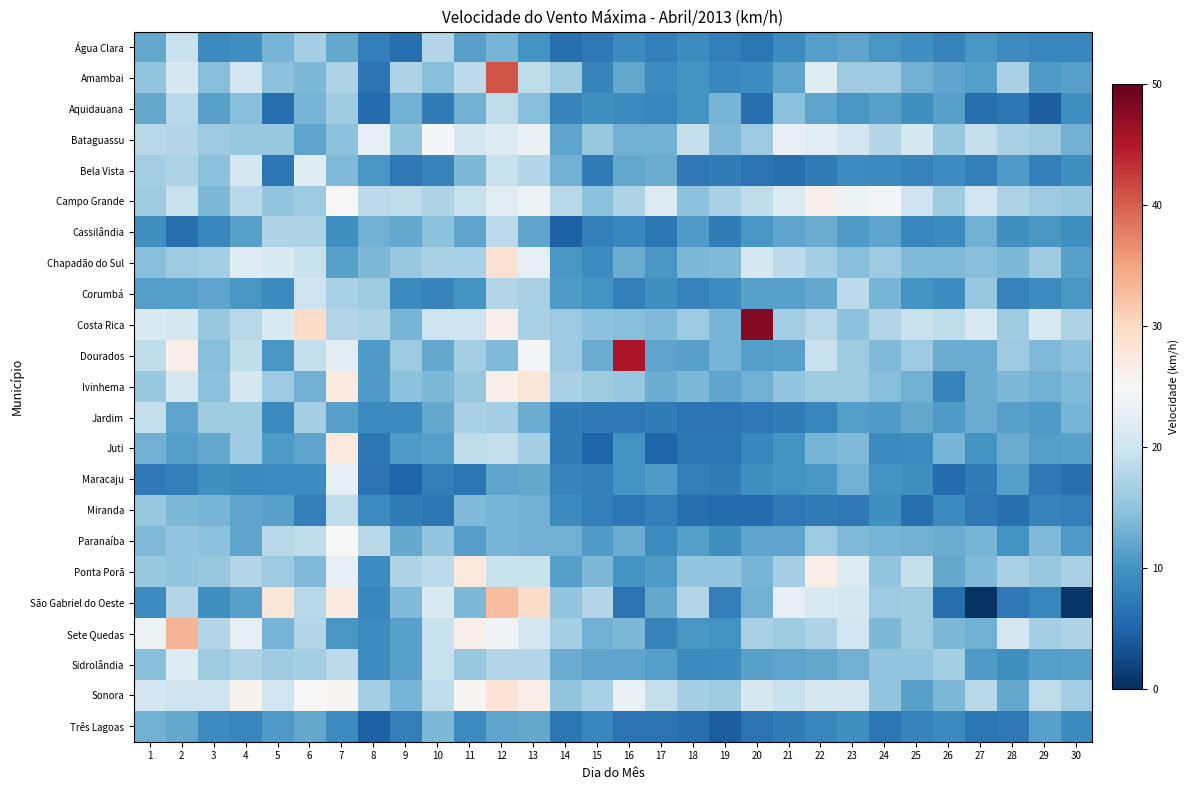

Which has a higher value, 8 or 13?

13